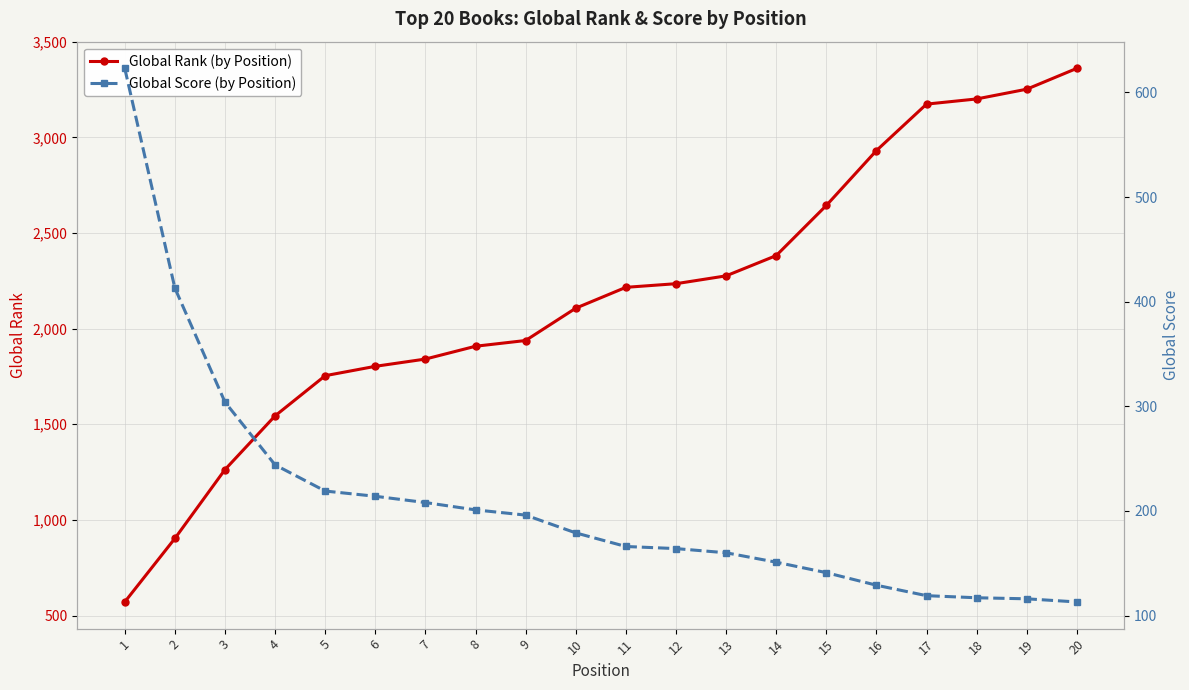

Does the chart have visible grid lines?

Yes